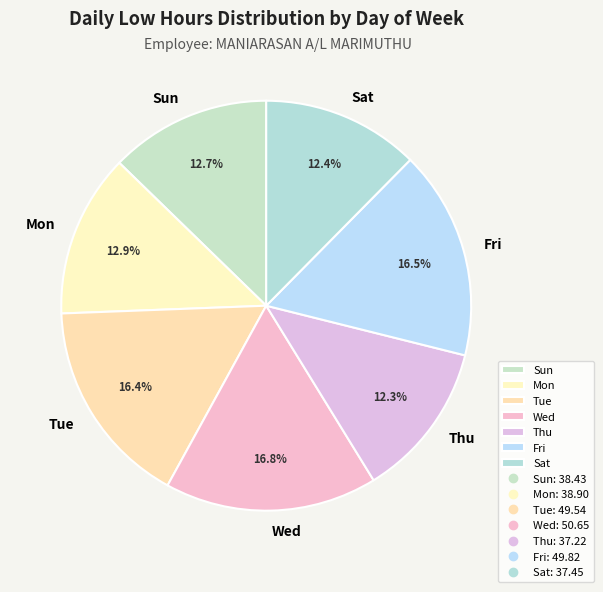

What is the ratio of the value at Thu to the value at Sat?

1.0